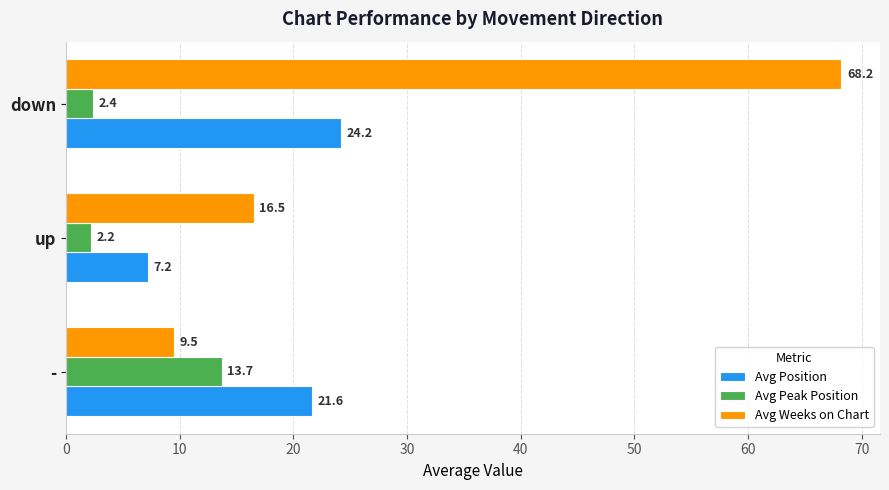

Between - and down, which series saw the biggest shift?

Avg Weeks on Chart